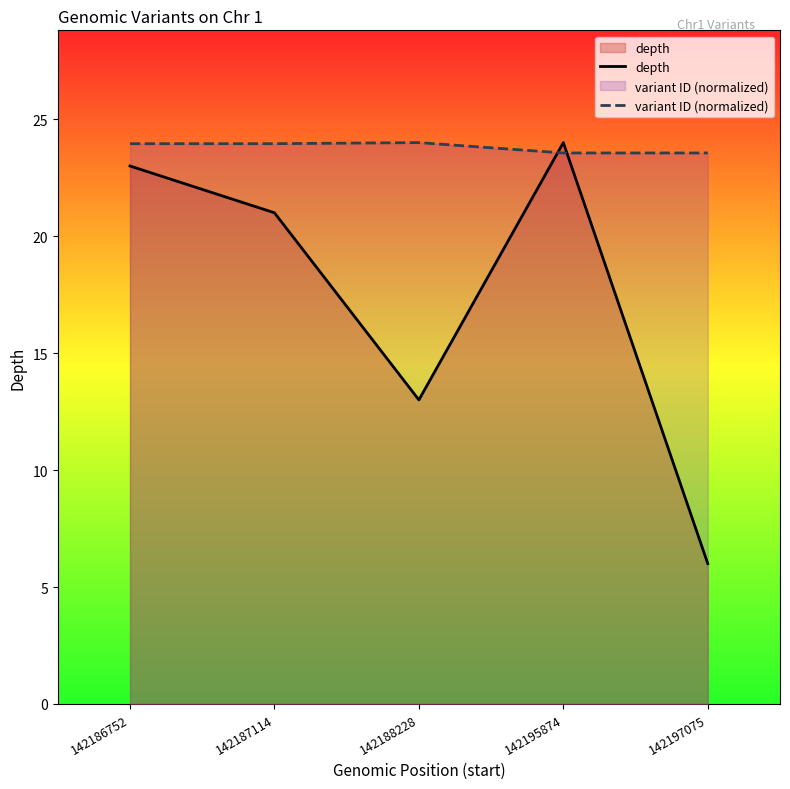

Which label corresponds to the largest value in the chart?

142195874